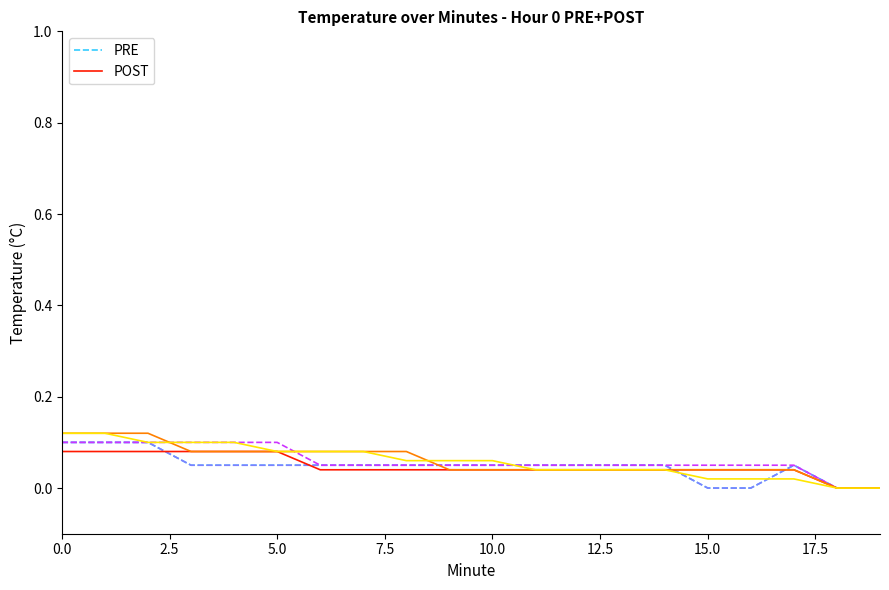

Is this an area chart (filled region under the line)?

No